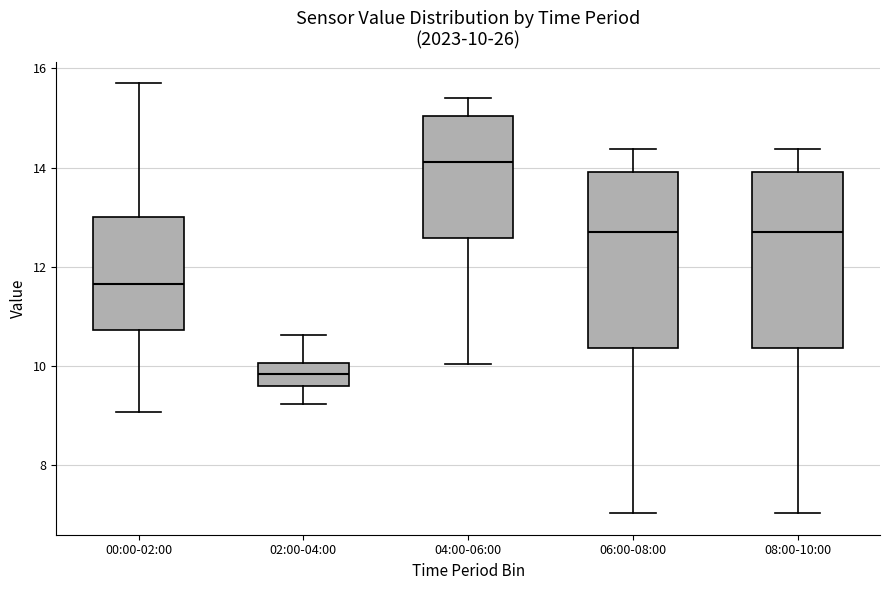

Which box has the lowest median line?

02:00-04:00